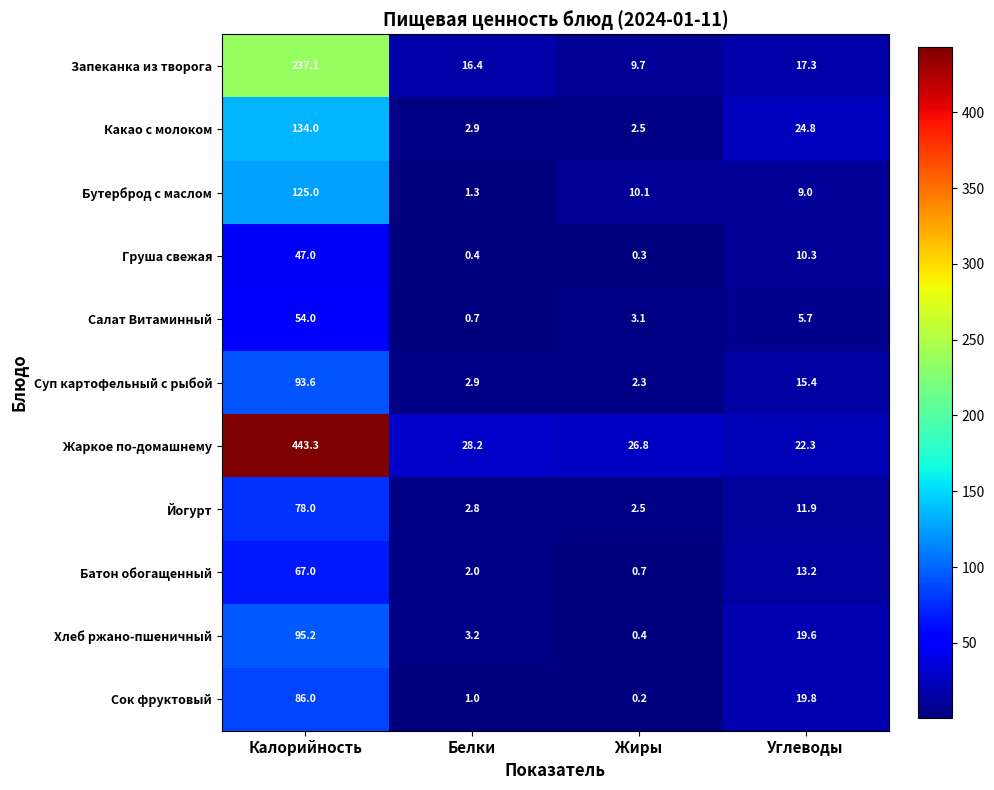

Which series has the widest spread of values?

Жаркое по-домашнему